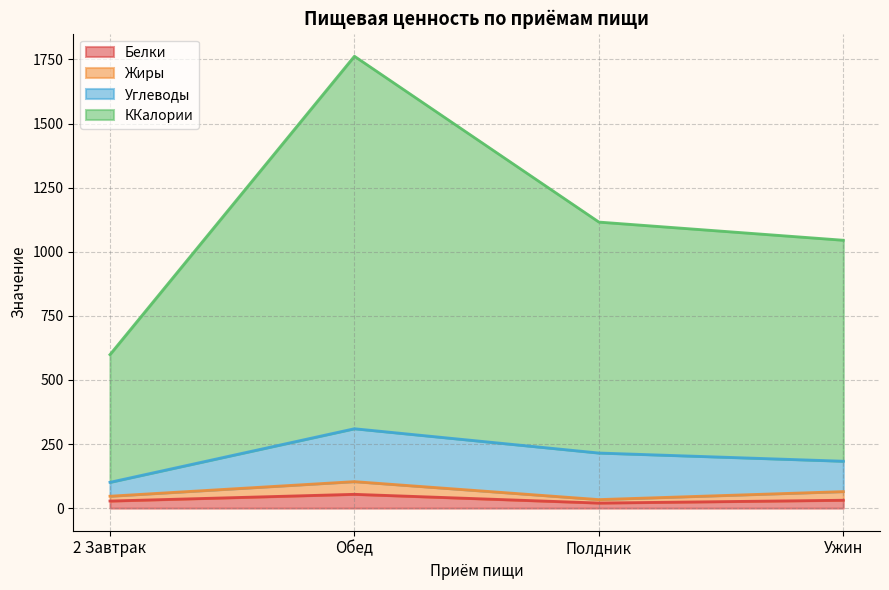

What is the maximum value for Белки?

53.9